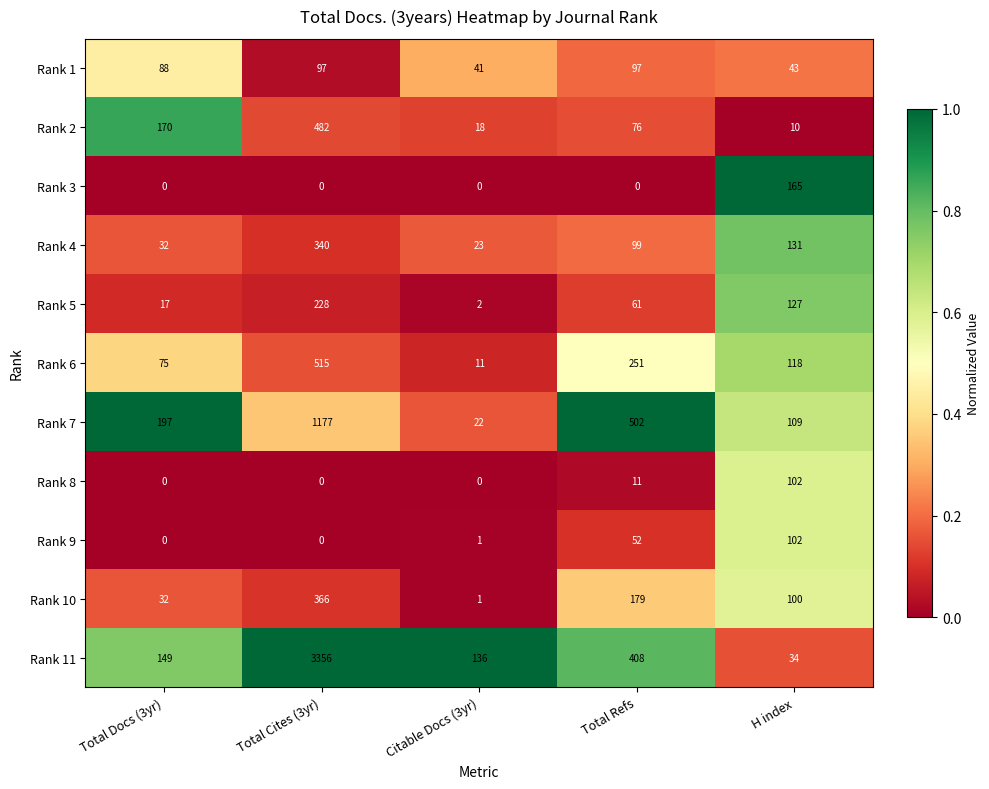

At which label is Rank 11 closest to 1695?

Total Refs